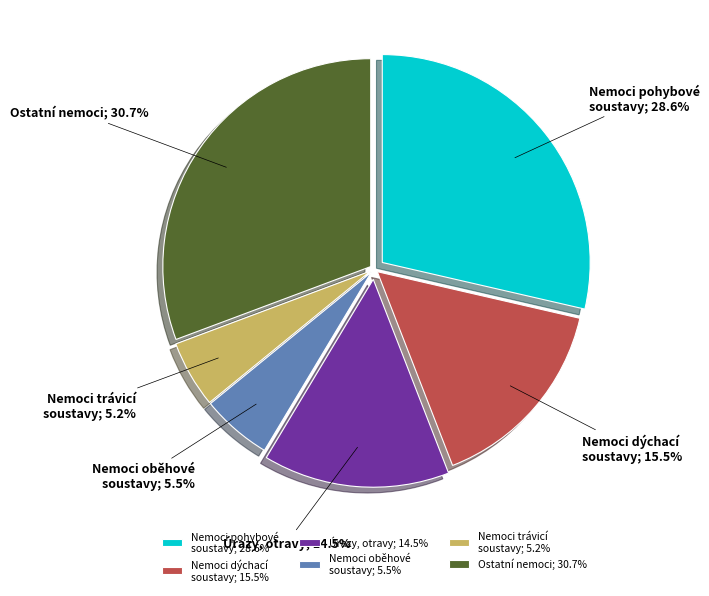

Is there any slice that represents more than half of the pie?

No